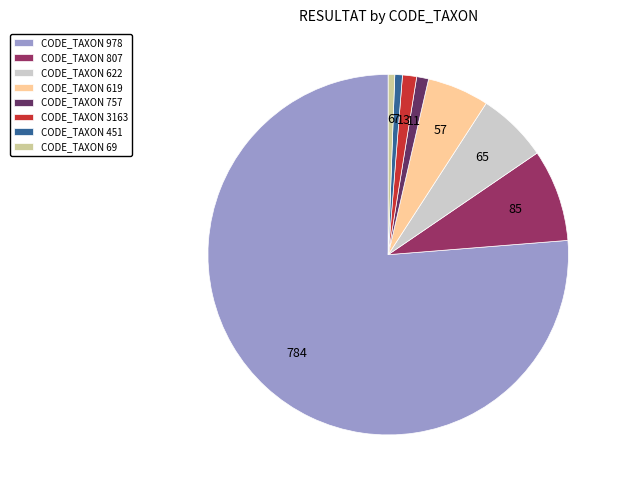

Count the number of slices in the pie.

8